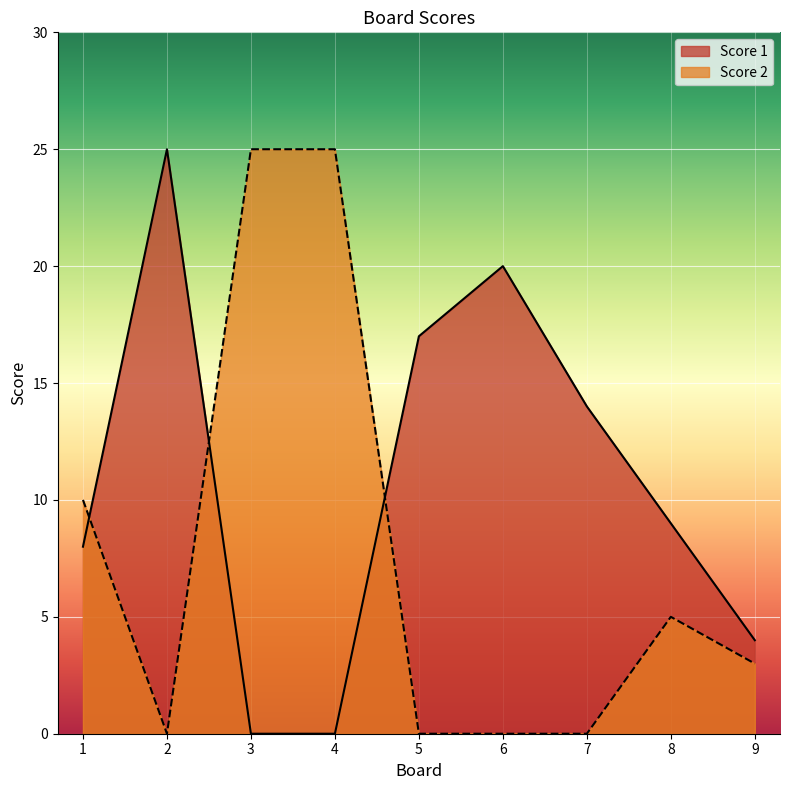

What is the difference between the Score 2 values at 3 and 9?

22